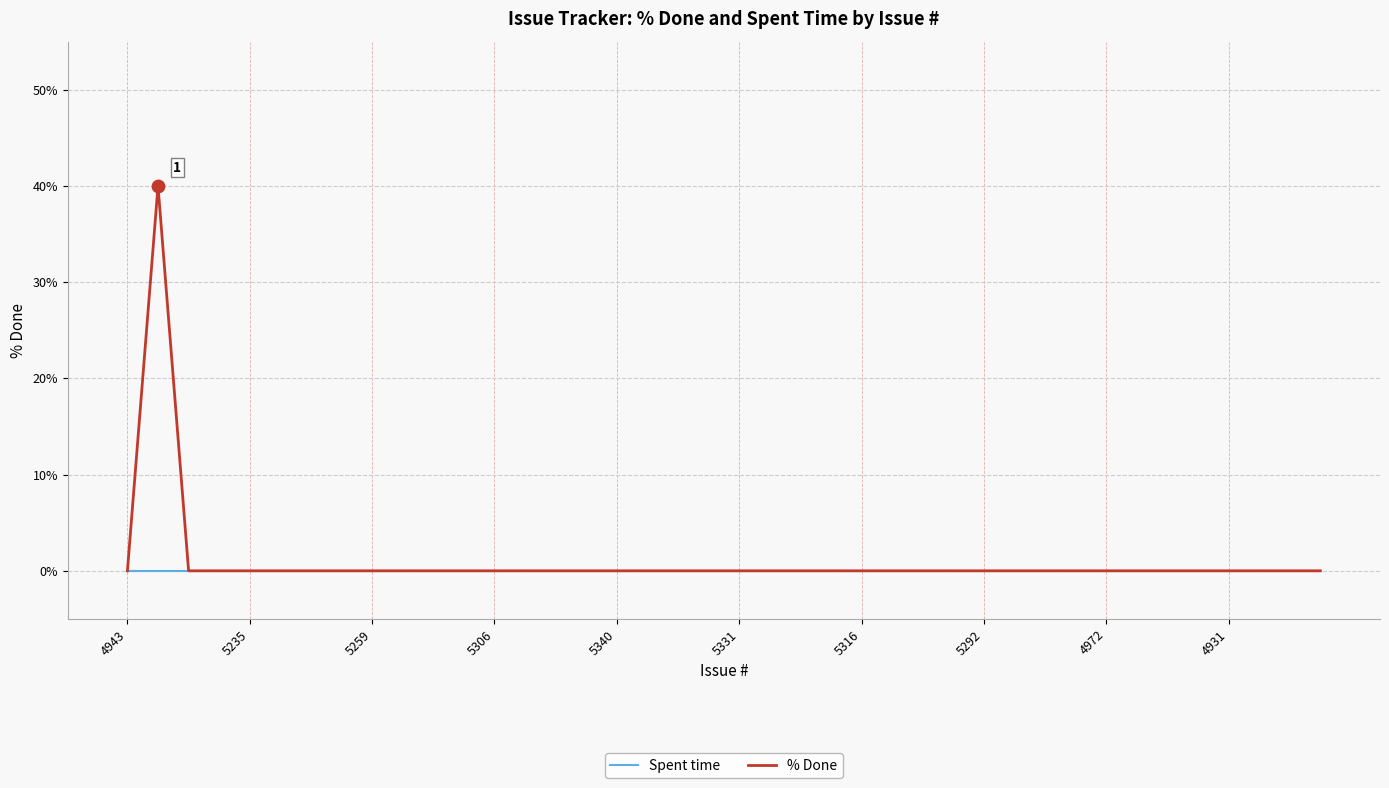

What are all the series names shown in the legend?

Spent time, % Done